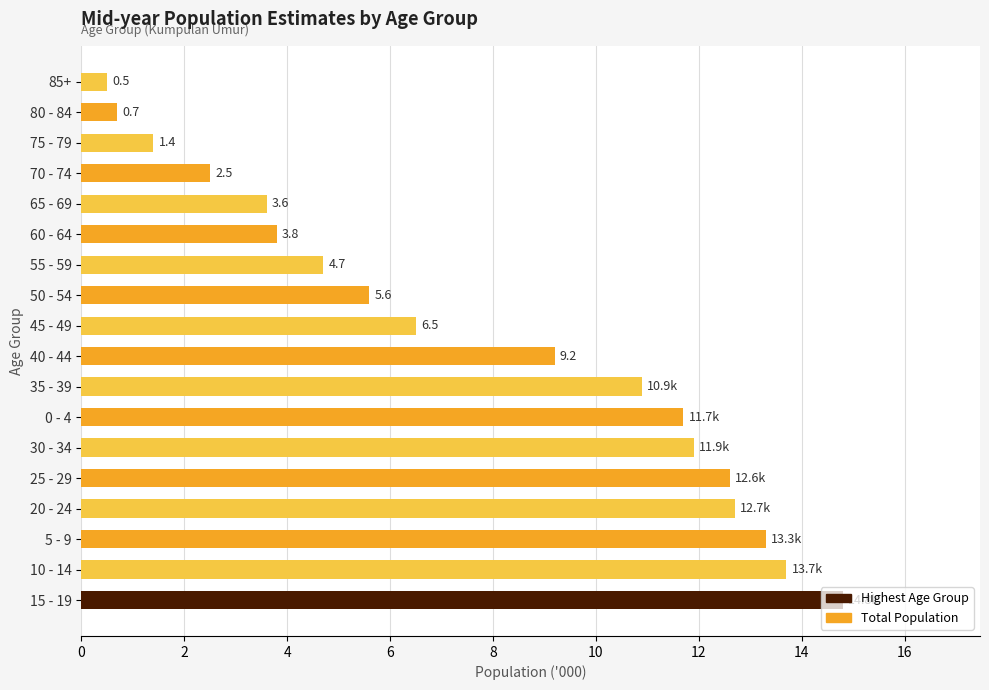

Is it true that the value at 5 - 9 is 13.3?

True